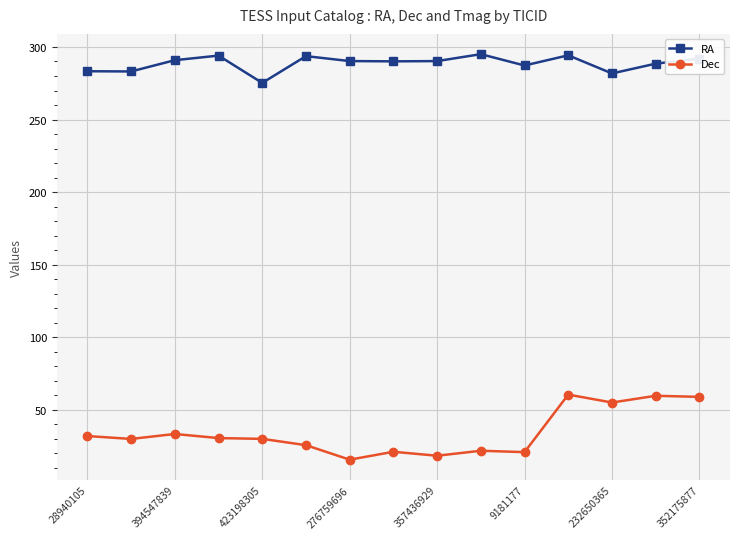

Which series has the largest range (max minus min)?

Dec